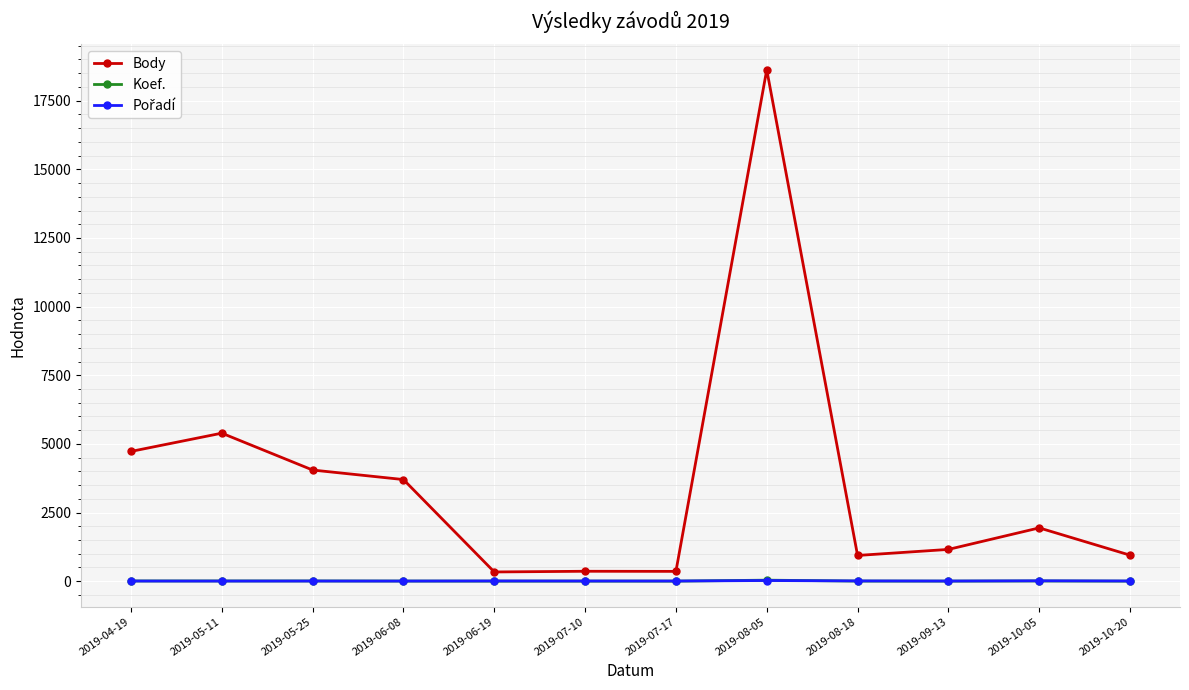

Is the value of Body at 2019-10-05 greater than the value of Koef. at 2019-05-25?

Yes